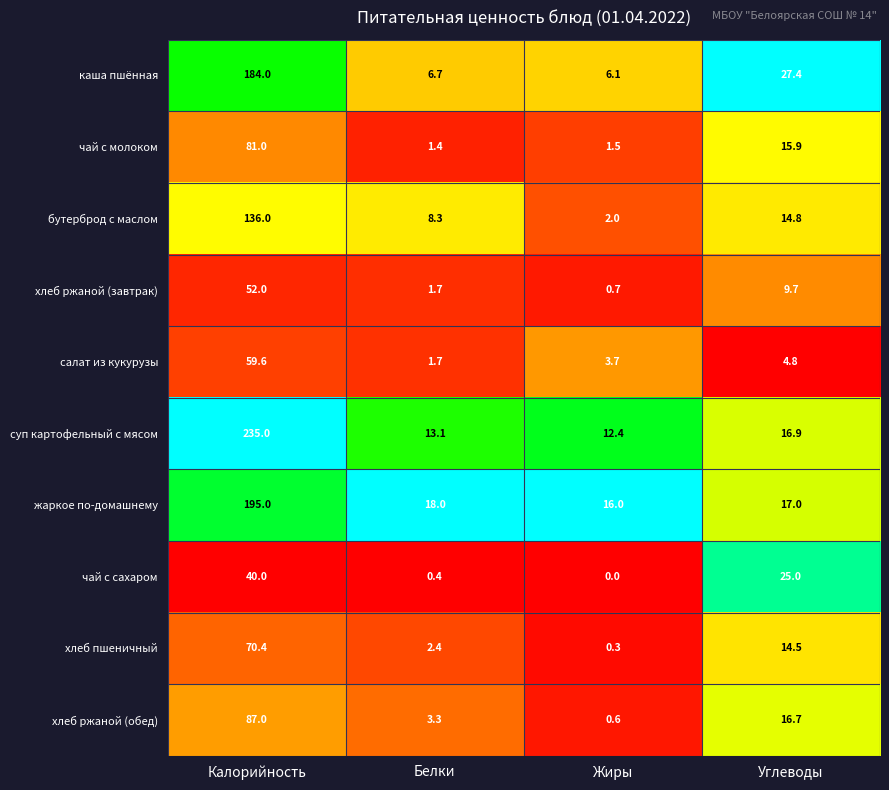

What is the difference between the maximum and second lowest values in the хлеб пшеничный series?

68.0